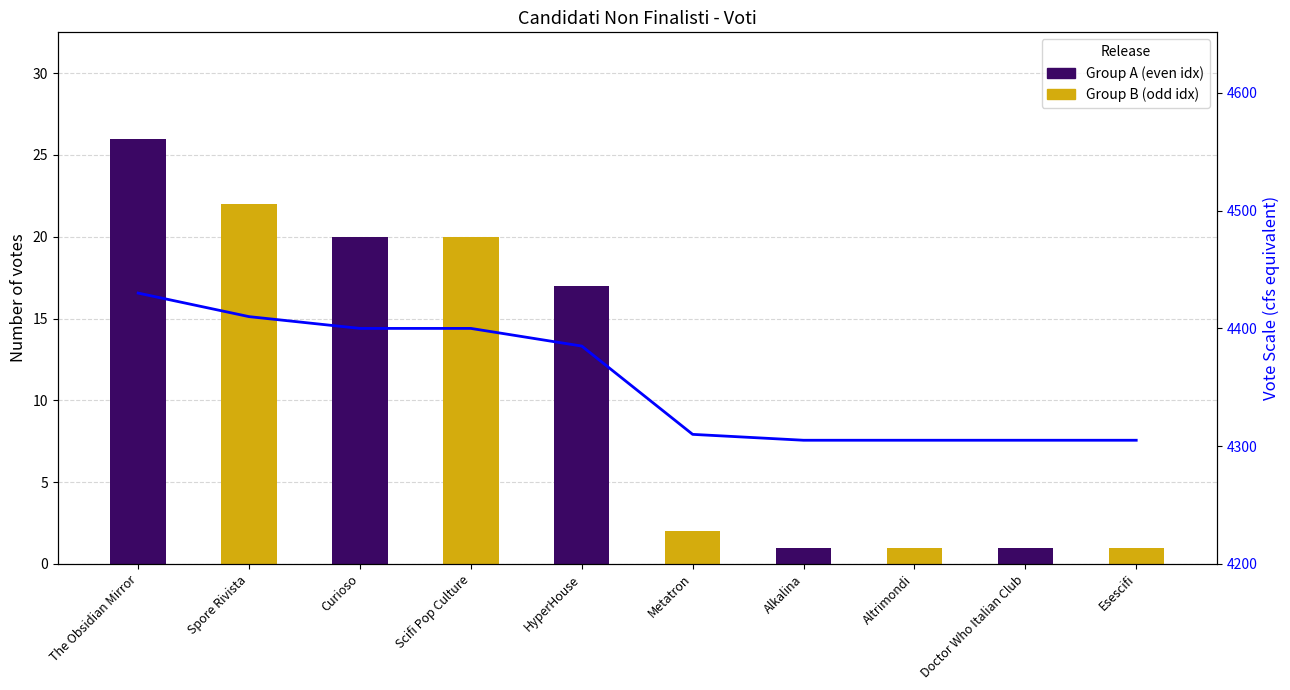

At which category does the chart reach its peak across all series?

The Obsidian Mirror